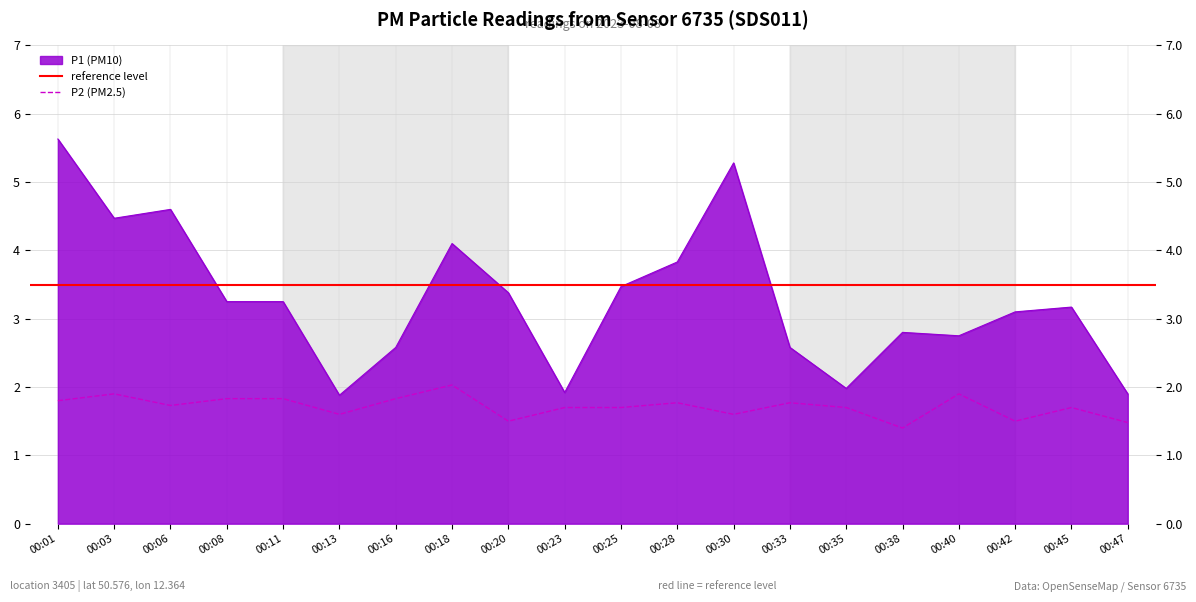

Which category has the highest value across all series?

00:01